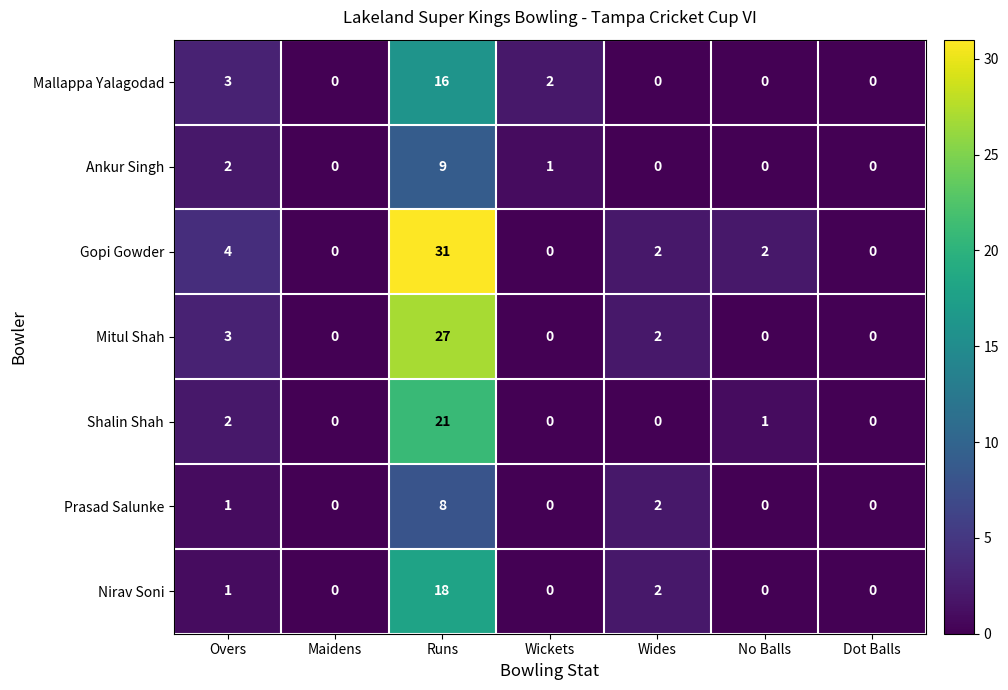

Which series changed the most between Overs and Wides?

Mallappa Yalagodad